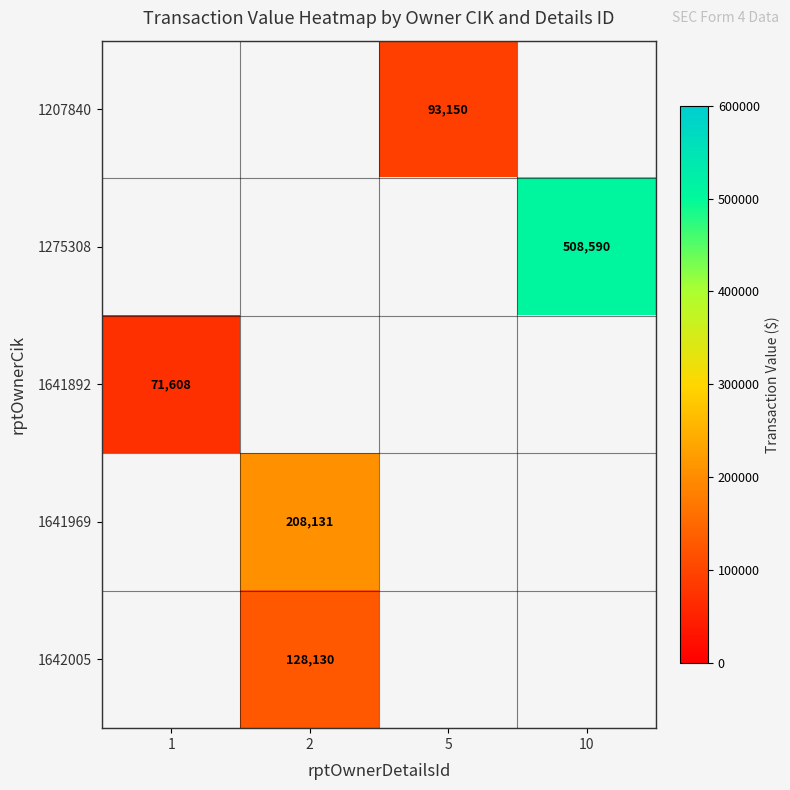

Which has a higher value, 2 or 10?

10